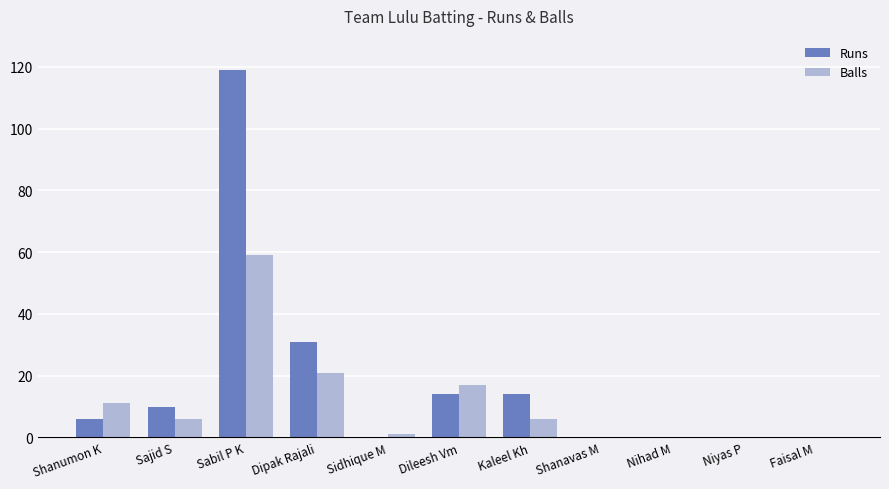

Reading left to right, extract all data points from this chart.

Runs: 6	10	119	31	0	14	14	0	0	0	0
Balls: 11	6	59	21	1	17	6	0	0	0	0